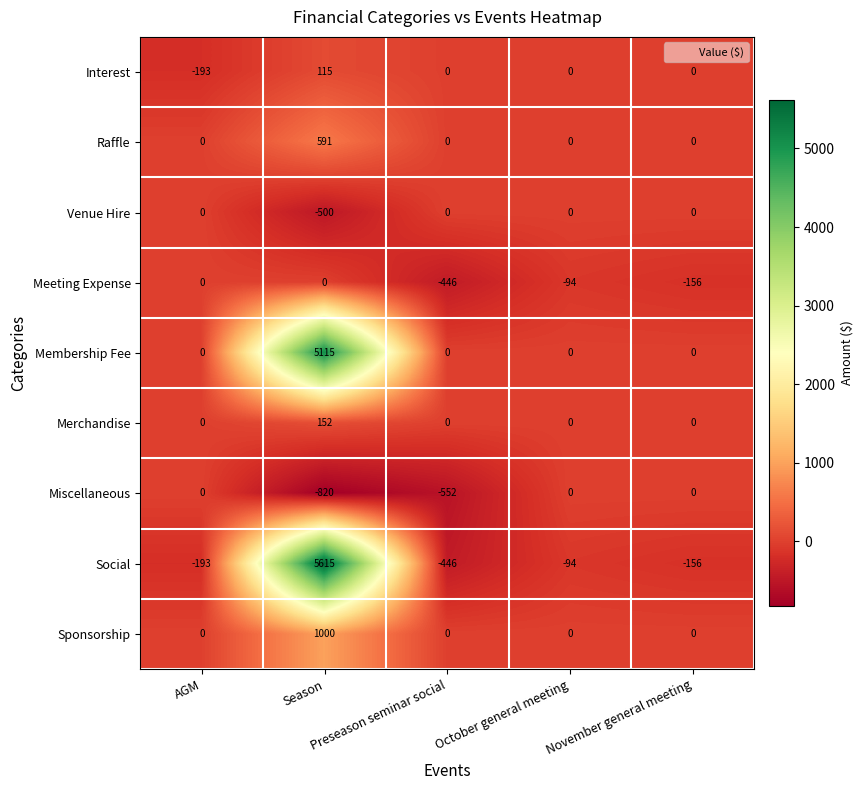

Count the Meeting Expense values in the range -156 to 0.

4